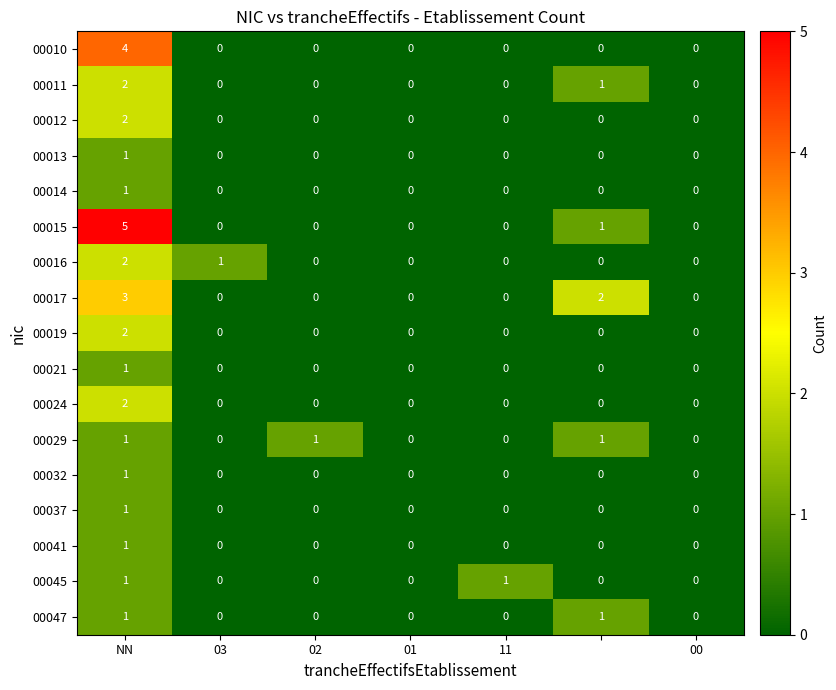

Count the 00014 values in the range 0 to 1.

7